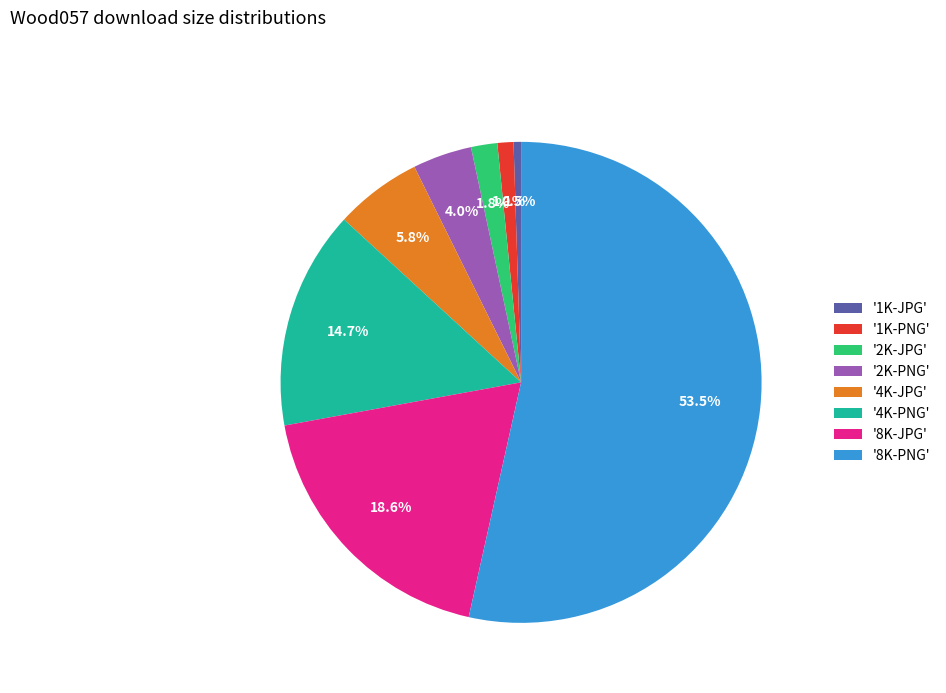

What percentage do '8K-PNG' and '4K-PNG' together represent?

68.2%